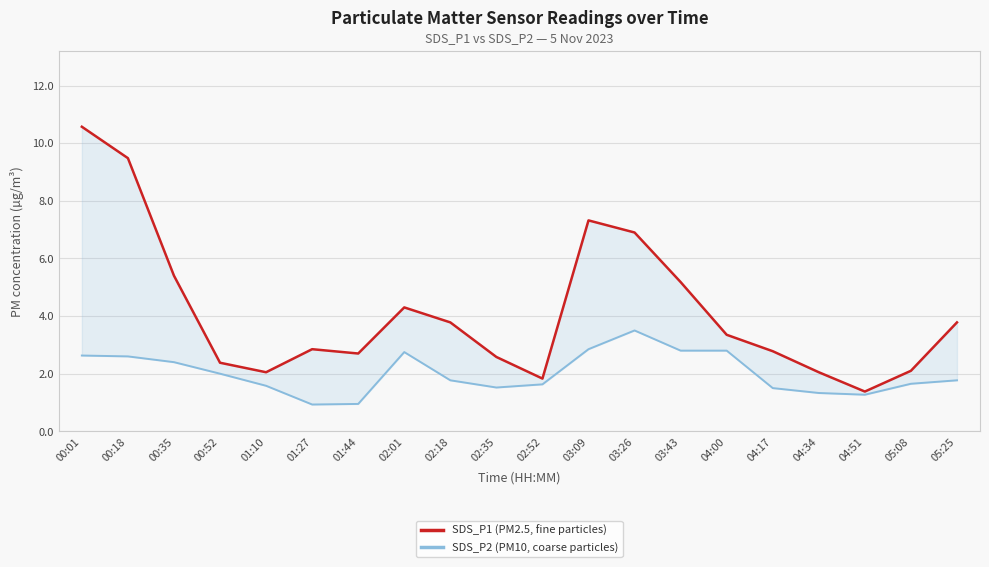

At which category is the sum across all series the highest?

00:01